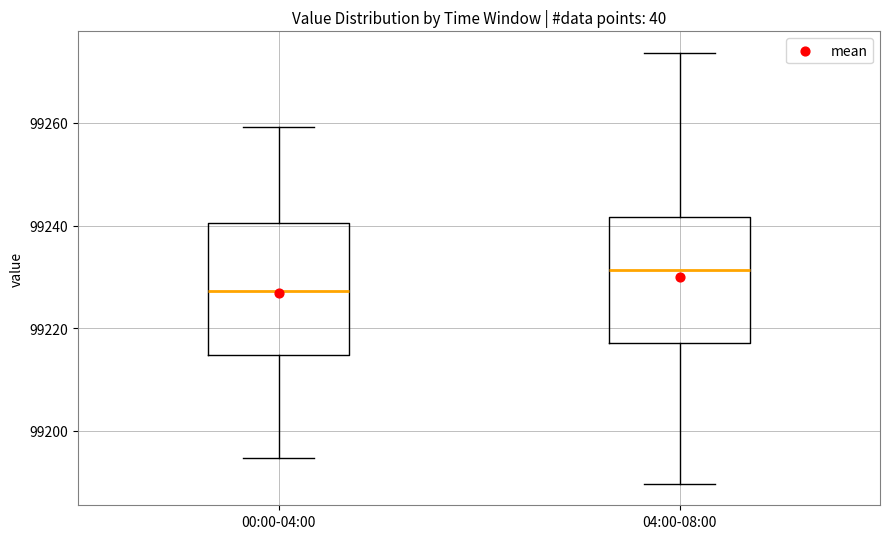

Reading left to right, read every box against the y-axis: the position of its median line, the range the box covers, and the ends of its whiskers. The values are not printed on the chart, so give them approximately, as read against the axis.

00:00-04:00: median 99228, box 99214 to 99240, whiskers 99194 to 99260
04:00-08:00: median 99232, box 99216 to 99242, whiskers 99190 to 99274